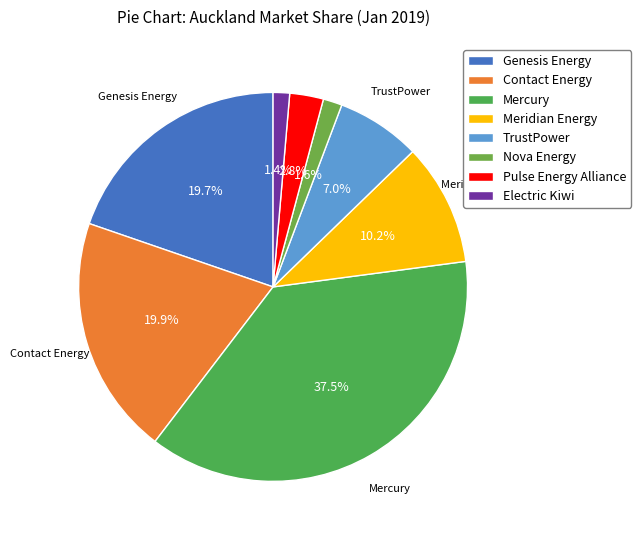

What percentage is the Genesis Energy slice, to the nearest percent?

20%